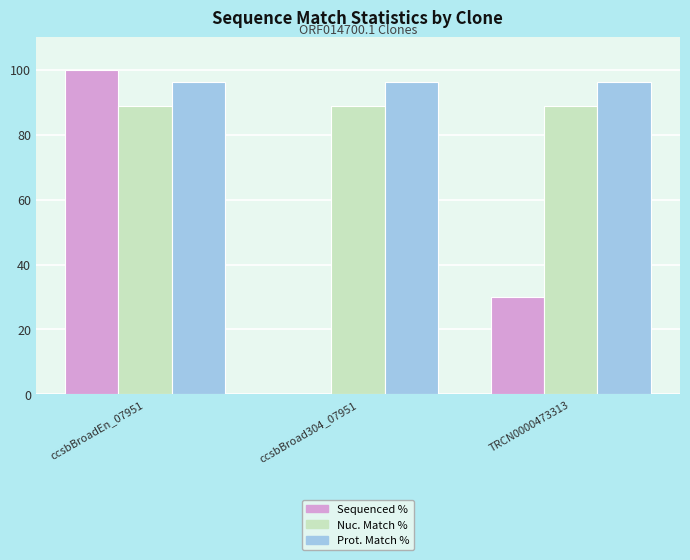

What is the total value across all series at ccsbBroad304_07951?

184.9